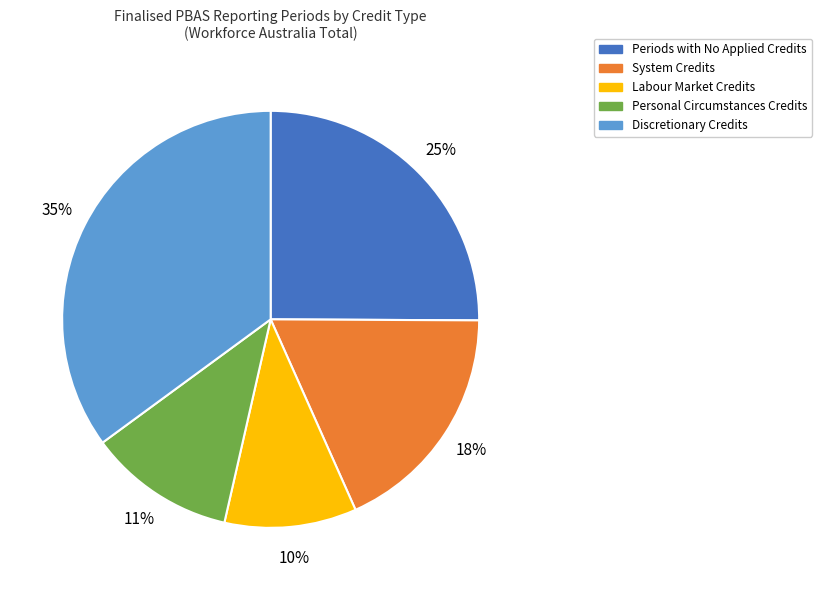

True or false: System Credits accounts for 18% of the total.

True